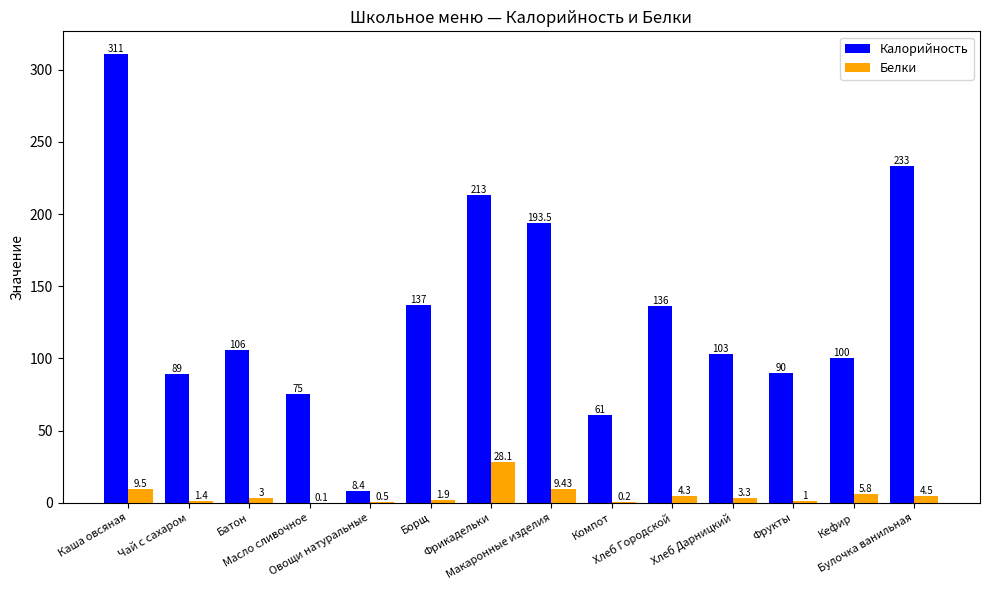

Which label corresponds to the largest value in the chart?

Каша овсяная